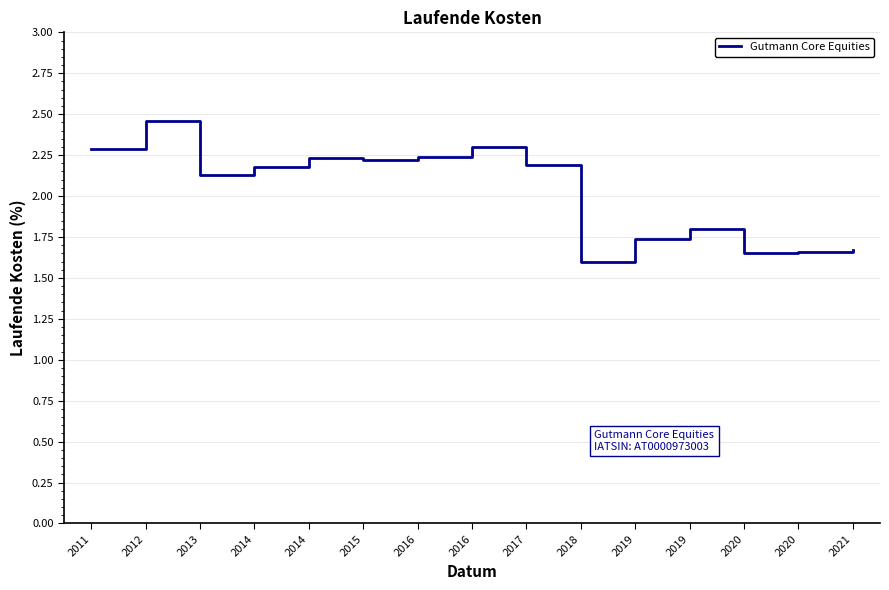

Is this an area chart (filled region under the line)?

No